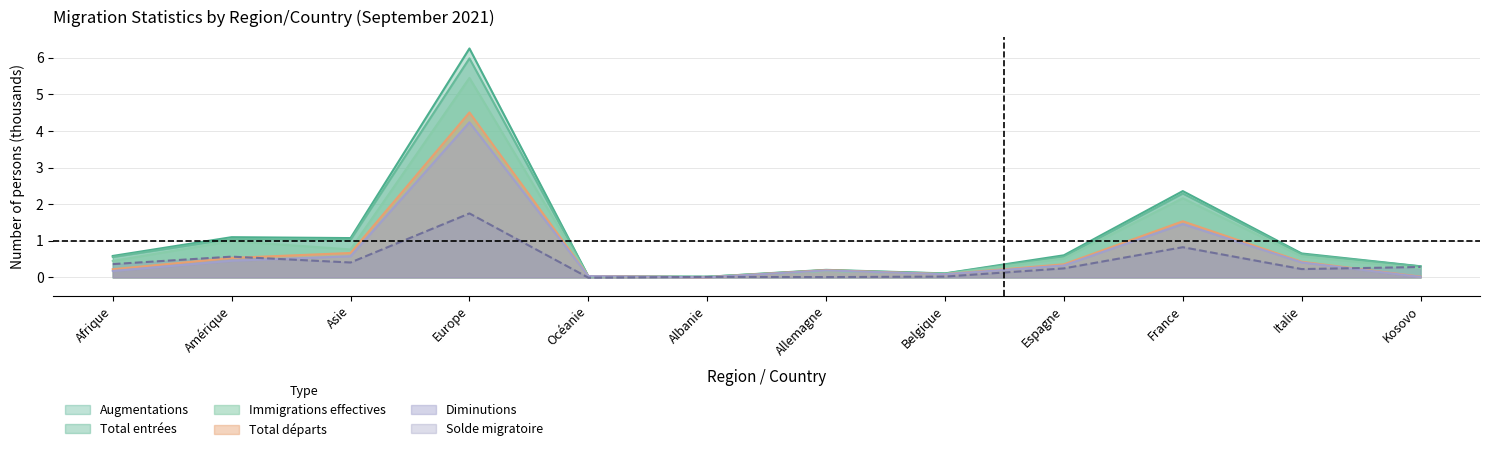

What is the difference between the maximum and minimum values in the Augmentations series?

6.2